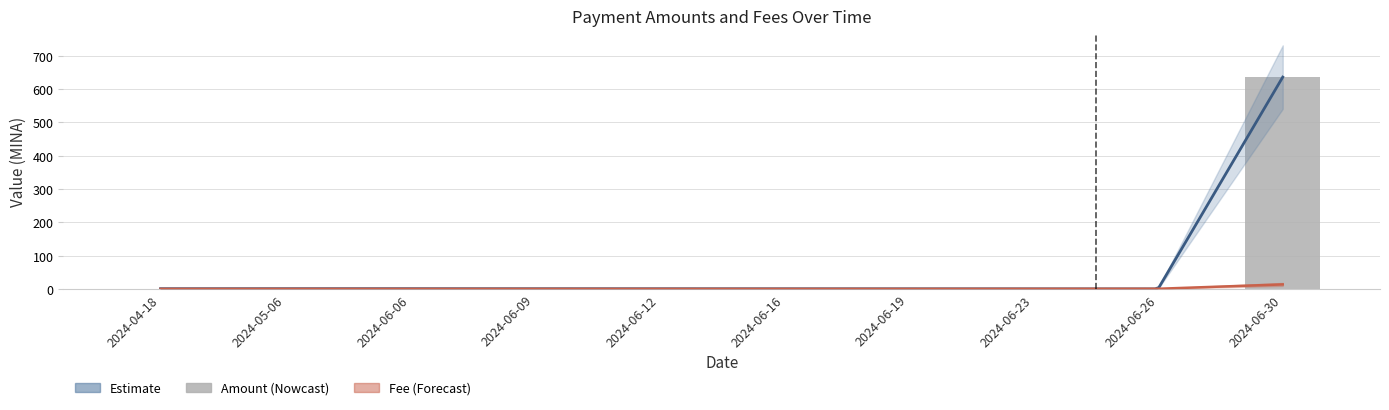

What is the value of the Amount bar at the 2nd from the left?

0.5